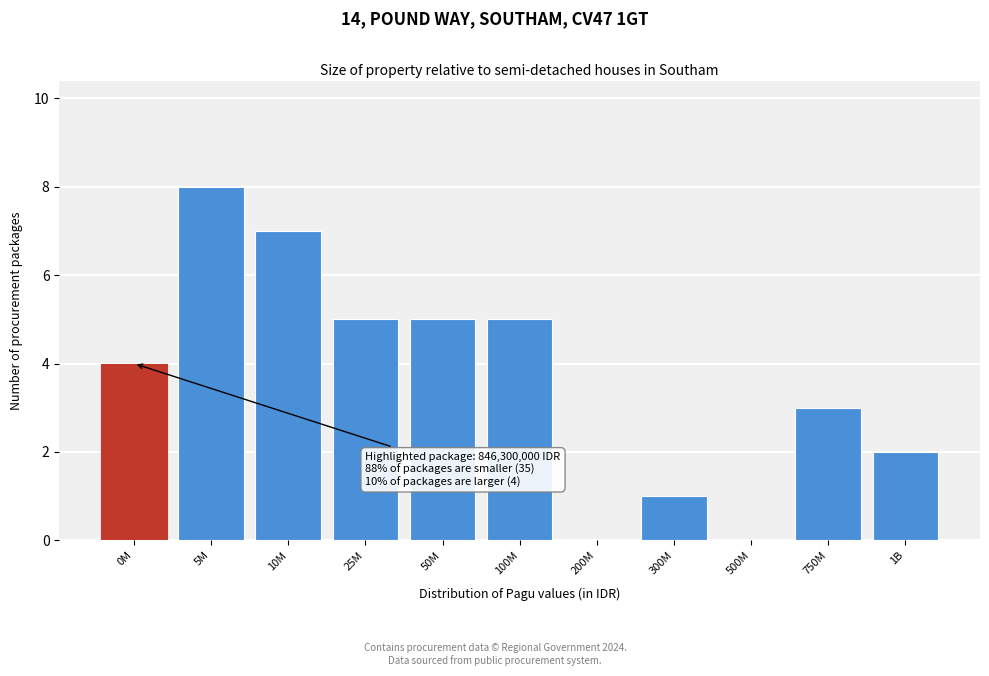

Reading left to right, extract all data points from this chart.

0M=4	5M=8	10M=7	25M=5	50M=5	100M=5	200M=0	300M=1	500M=0	750M=3	1B=2